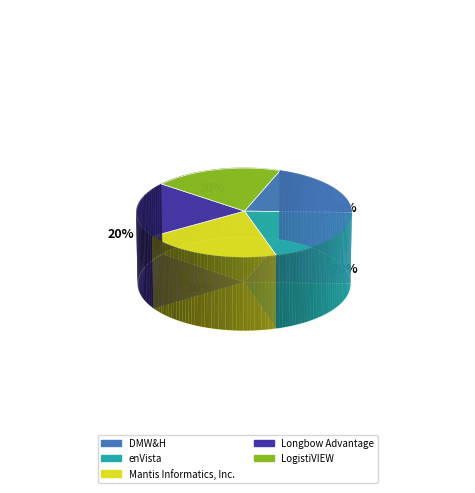

To the nearest percent, what percentage of the pie is Longbow Advantage?

20%